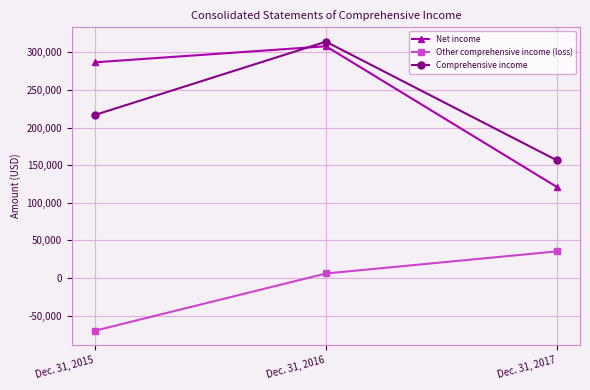

The Net income series shows 286924 at Dec. 31, 2015. True or false?

True